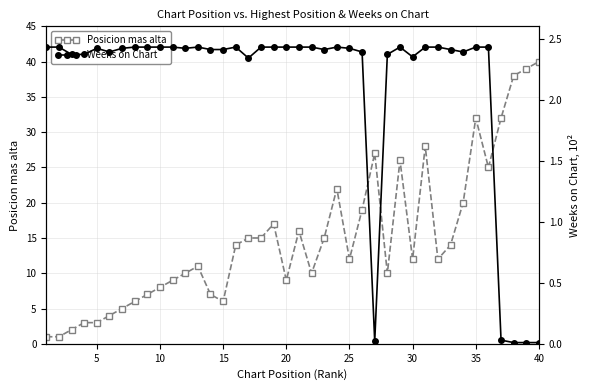

True or false: Posicion mas alta has more than 2 interior local peaks.

True